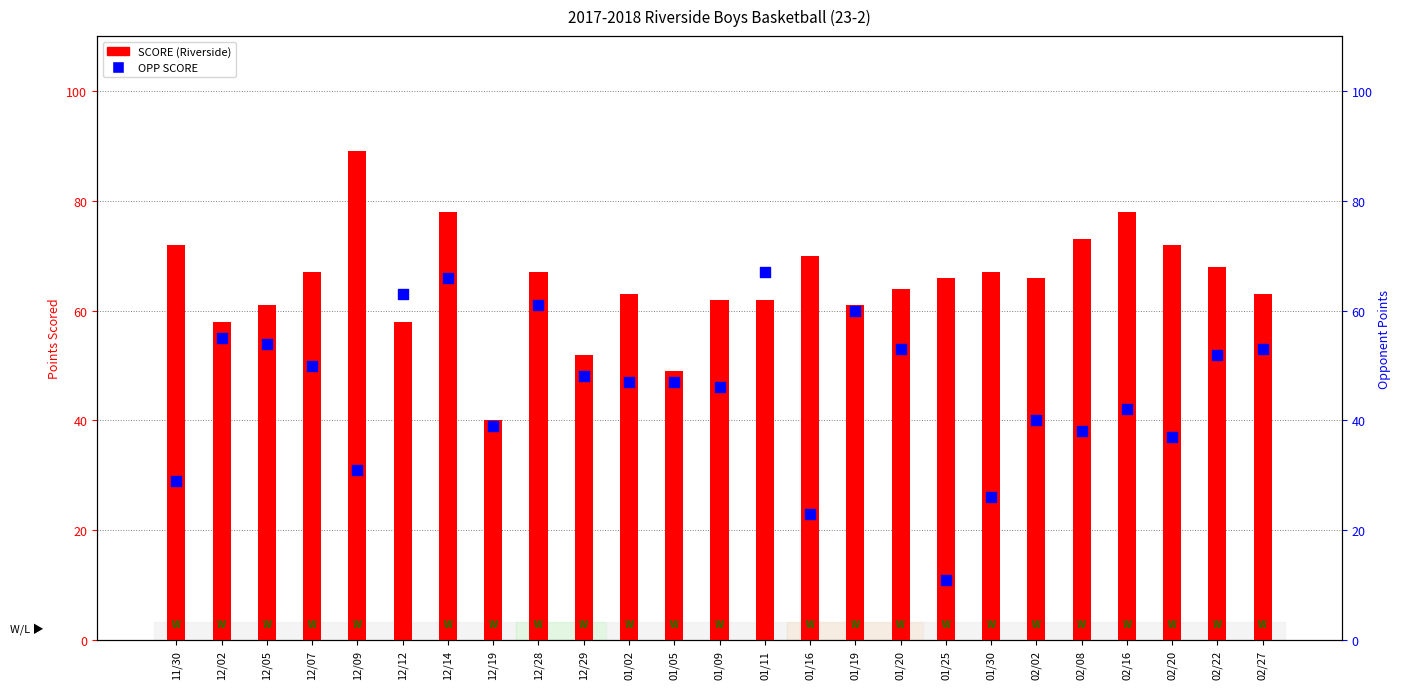

At which category is the sum across all series the highest?

12/14